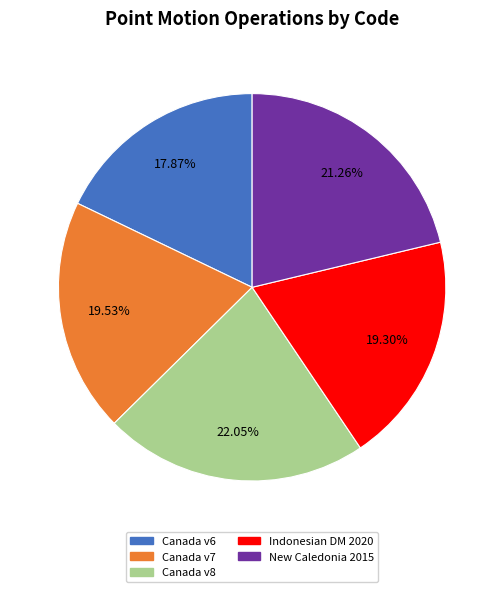

Is the sum of Canada v6 and Canada v7 greater than half?

No